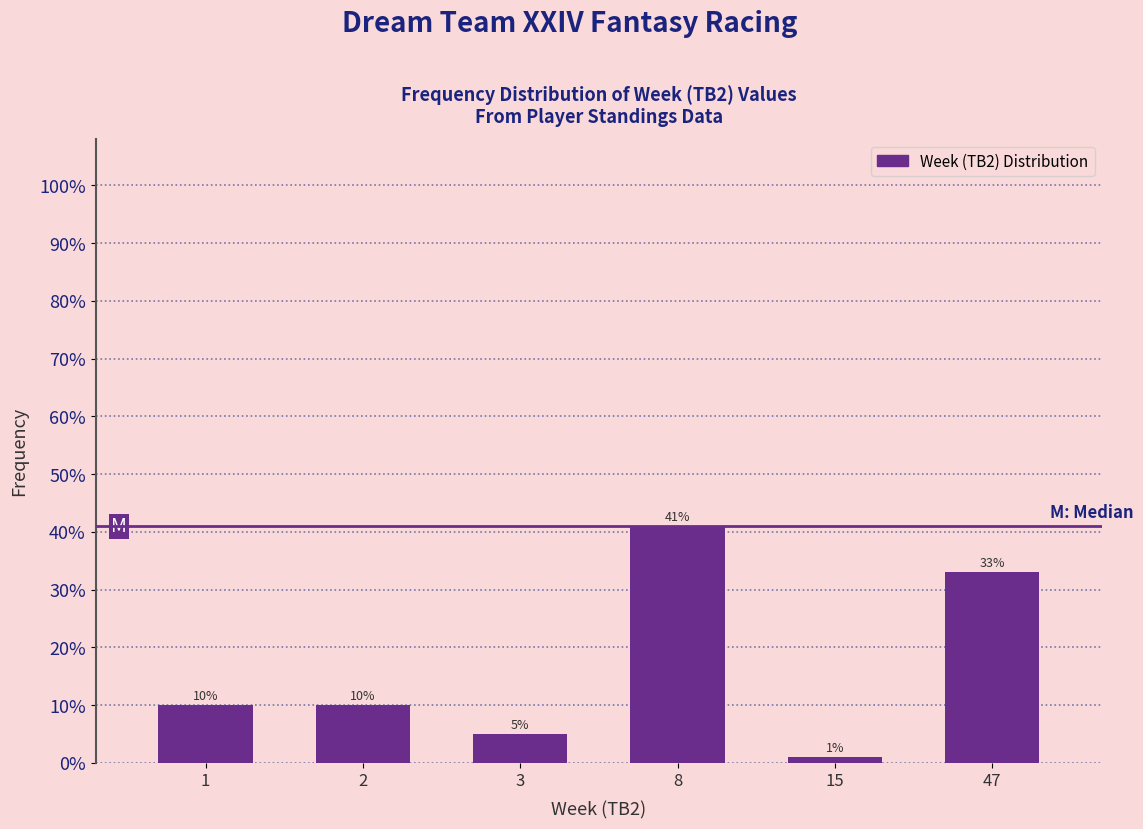

Are the bars horizontal?

No